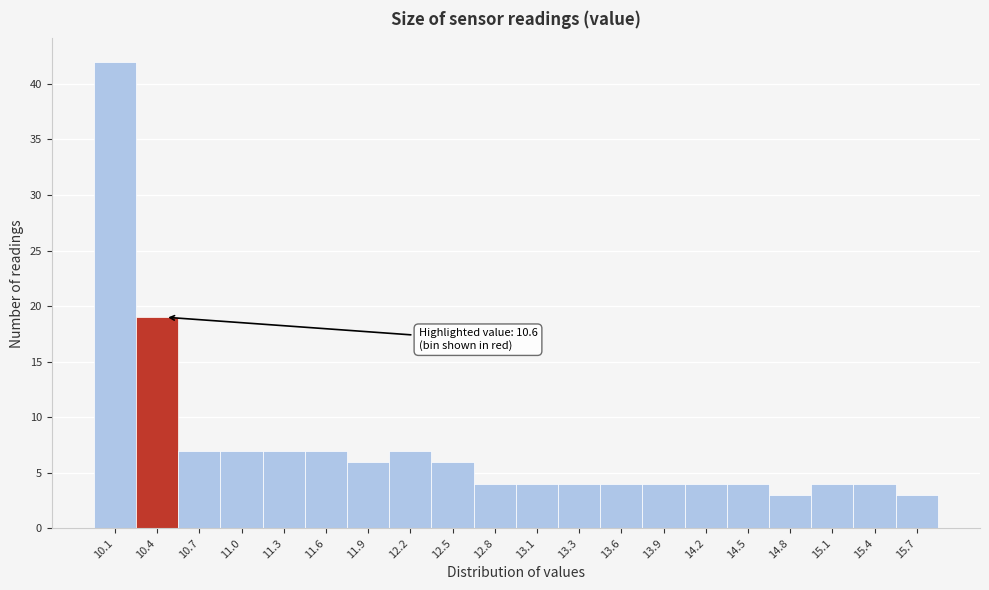

Reading left to right, transcribe all the data shown in this chart.

42	19	7	7	7	7	6	7	6	4	4	4	4	4	4	4	3	4	4	3